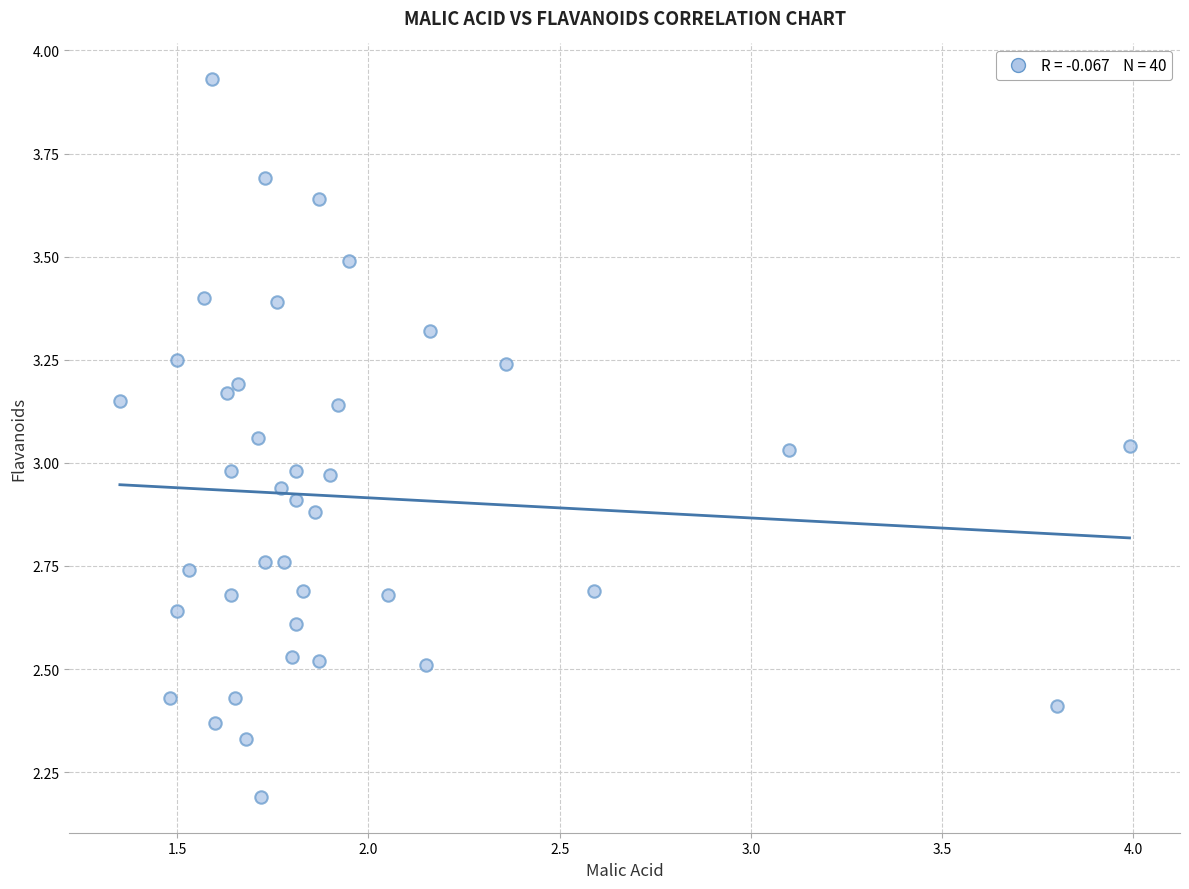

What is the range of Y values (max minus min)?

1.7